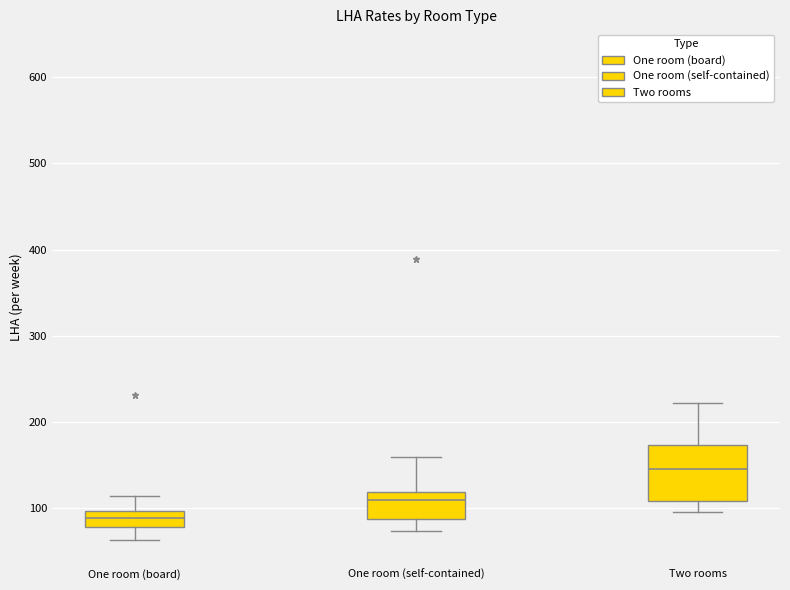

Reading left to right, transcribe this box plot: for each box, give where its median line is, the range the box spans, and where its two whiskers end, as read against the y-axis. The values are not printed on the chart, so give them approximately, as read against the axis.

One room (board): median 90, box 80 to 100, whiskers 60 to 110
One room (self-contained): median 110, box 90 to 120, whiskers 70 to 160
Two rooms: median 150, box 110 to 170, whiskers 100 to 220